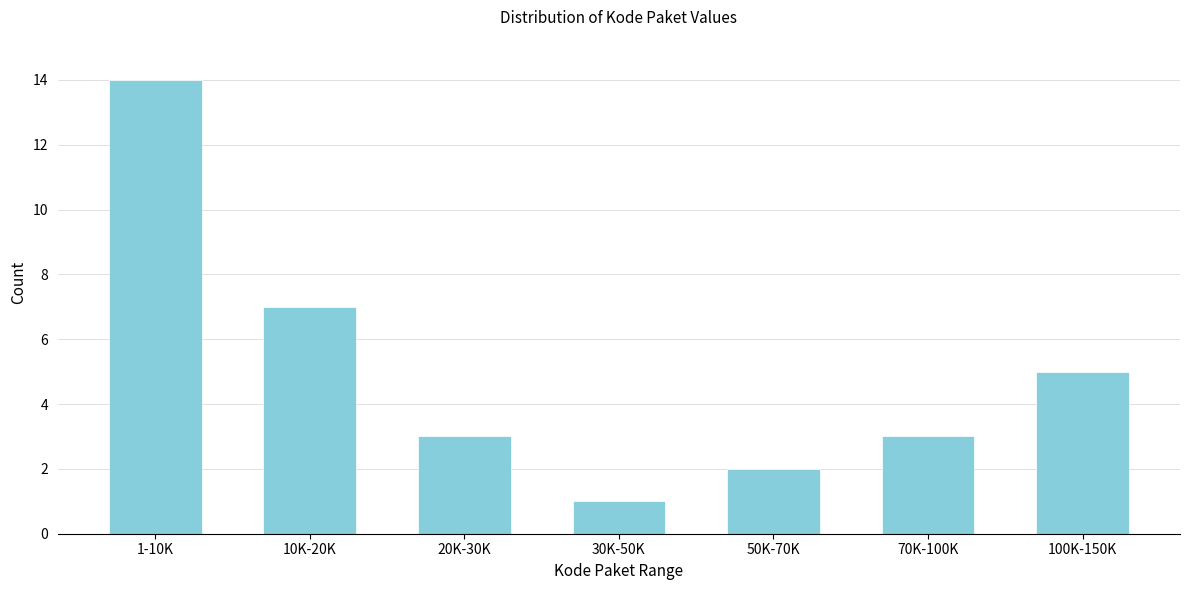

Reading left to right, what are all the values shown in this chart?

1-10K=14	10K-20K=7	20K-30K=3	30K-50K=1	50K-70K=2	70K-100K=3	100K-150K=5